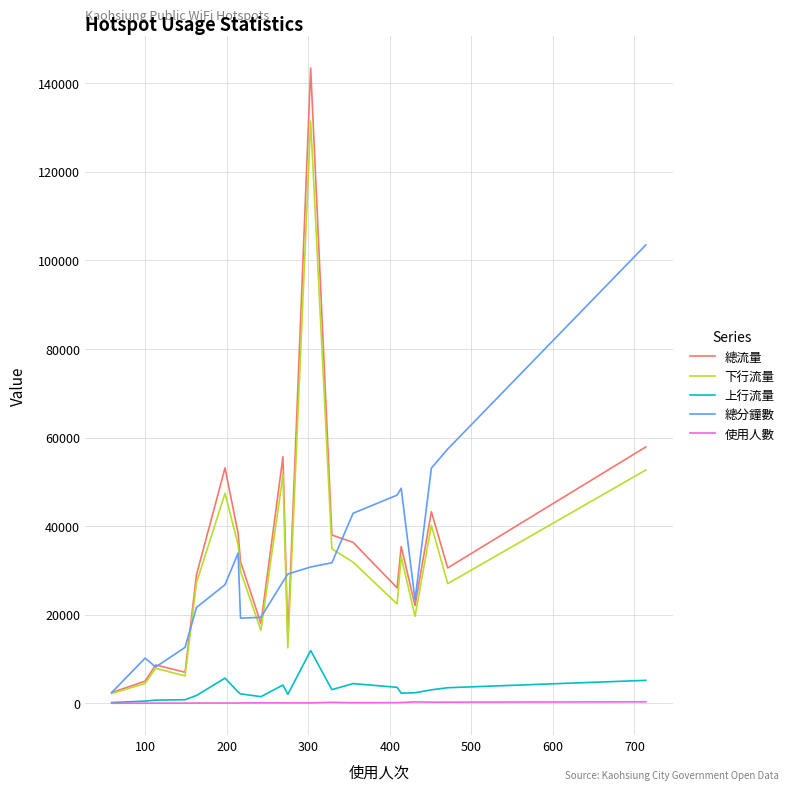

What is the difference between the maximum and minimum values in the 使用人數 series?

333.0